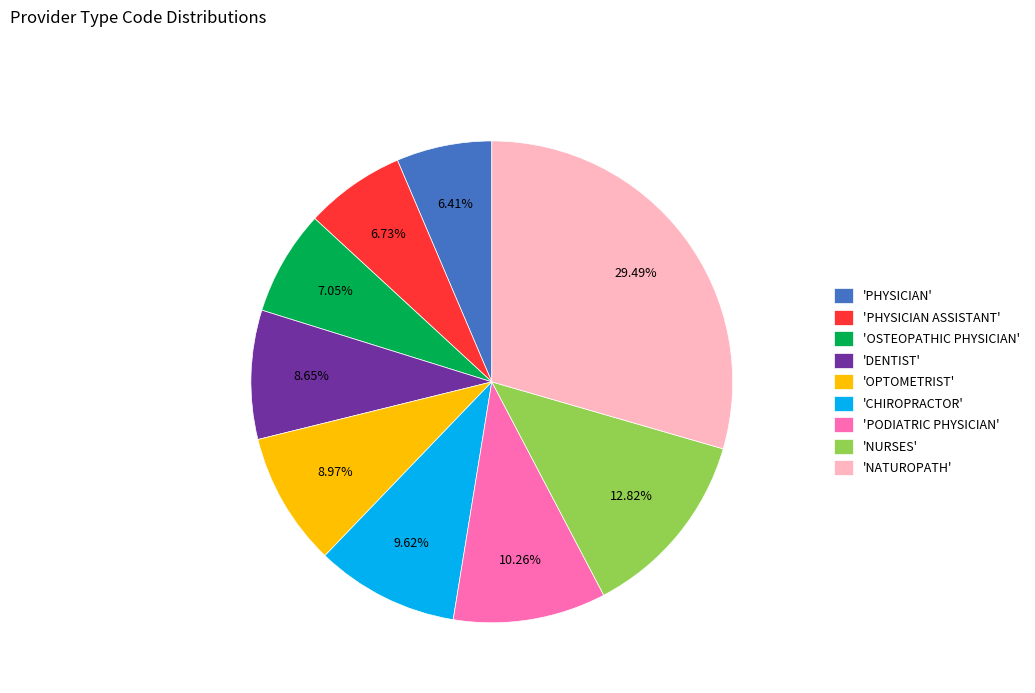

Is 'OPTOMETRIST' the majority of the pie?

No